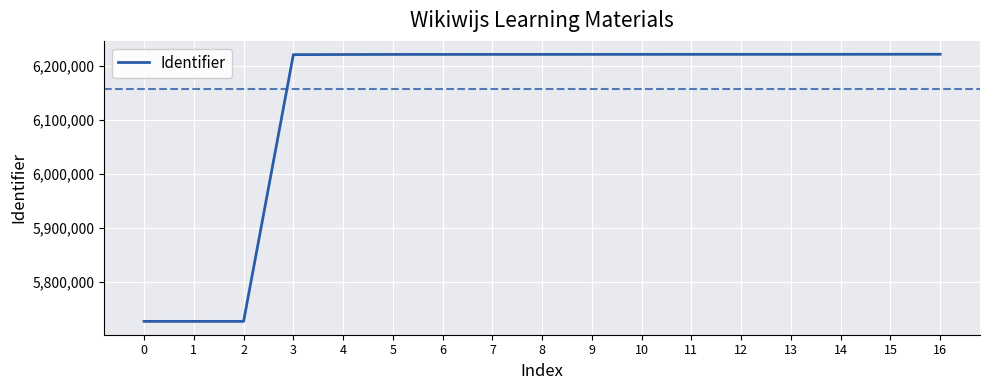

What is the difference between the values at 5 and 11?

130